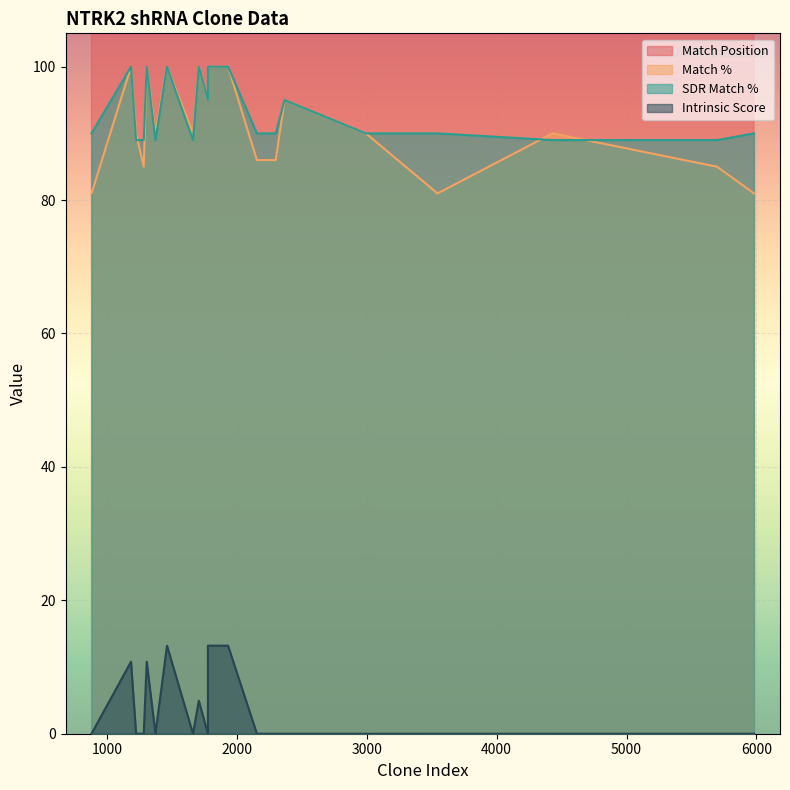

How many data points in Intrinsic Score are above 0?

6